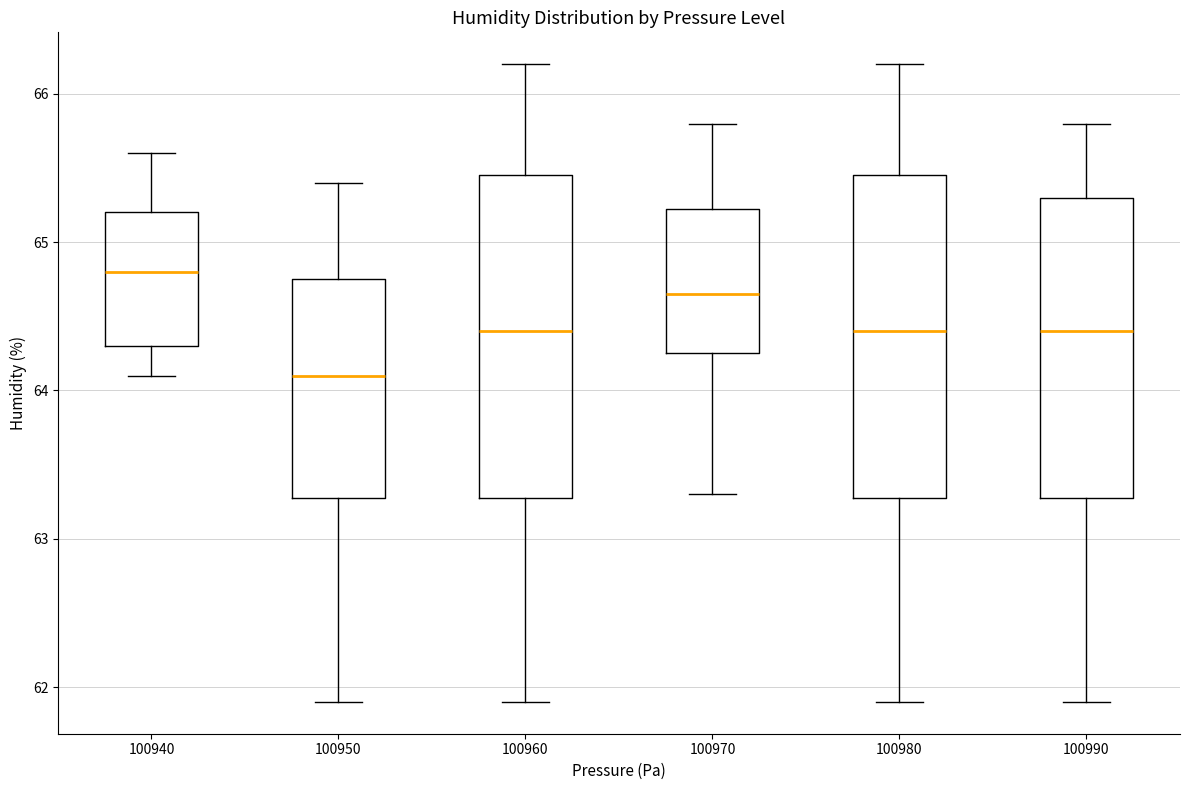

Where does the median line of the box at x = 100950 sit on the y-axis? The values are not printed on the chart, so give them approximately, as read against the axis.

64.1